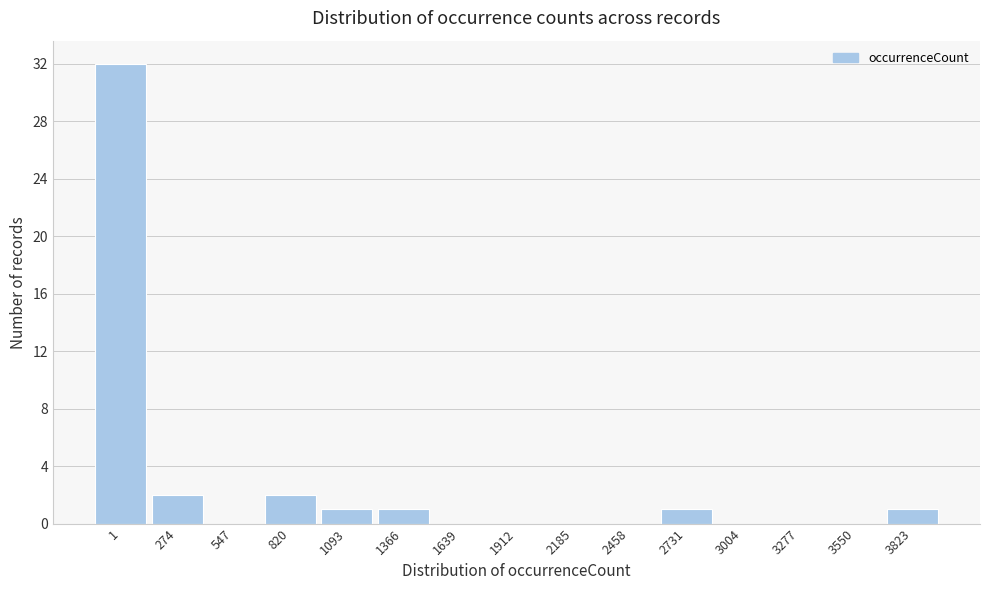

Reading left to right, transcribe all the data shown in this chart.

1=32	274=2	547=0	820=2	1093=1	1366=1	1639=0	1912=0	2185=0	2458=0	2731=1	3004=0	3277=0	3550=0	3823=1